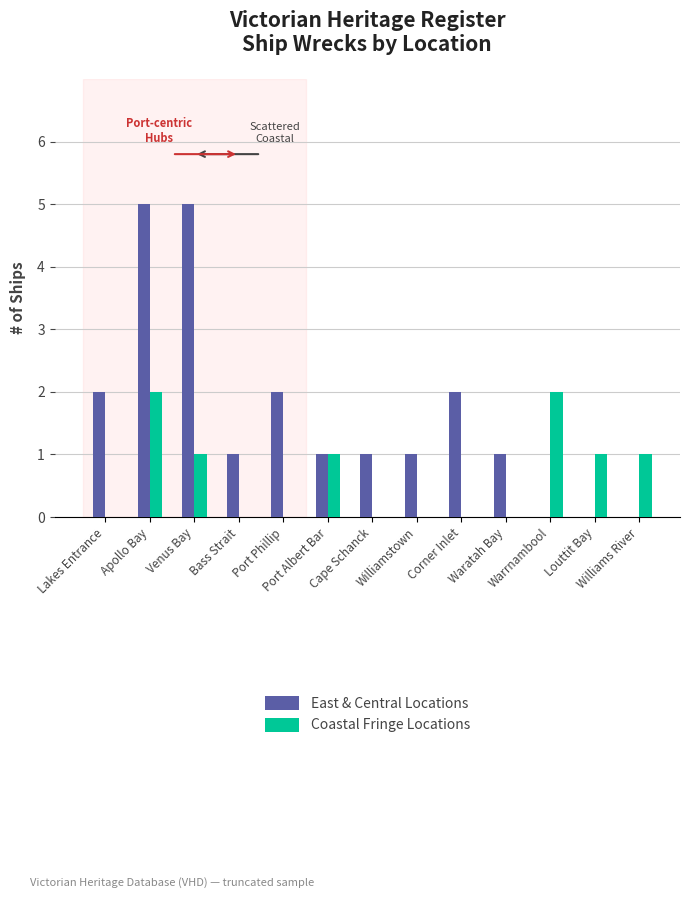

What is the sum of all Coastal Fringe Locations values?

8